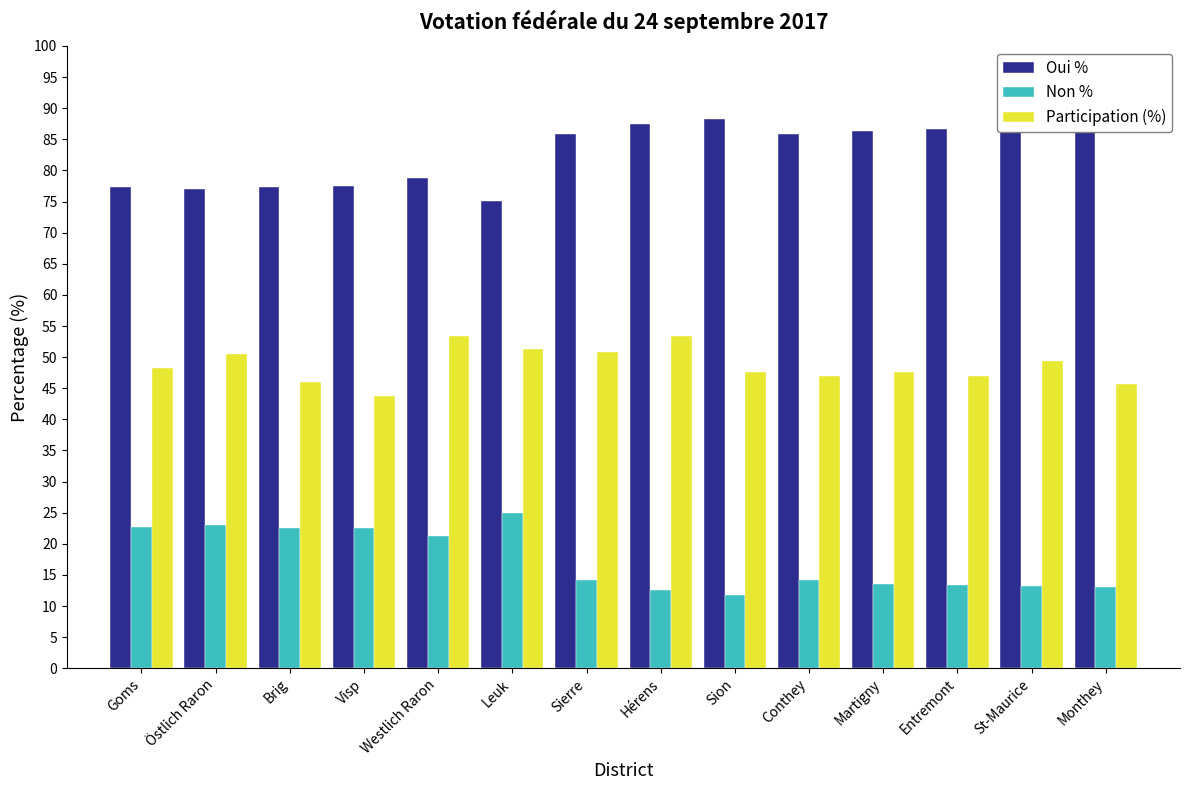

What is the difference between the maximum and minimum values in the Participation (%) series?

9.6